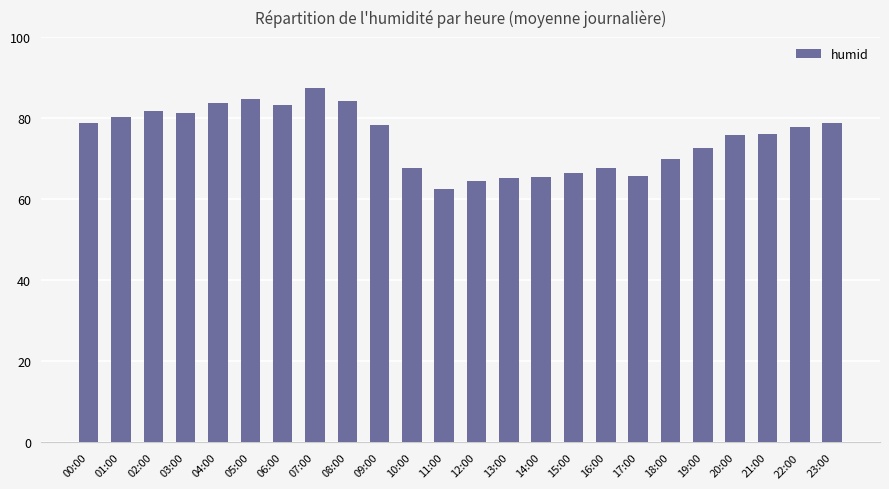

What is the change in value from 04:00 to 20:00?

-7.9